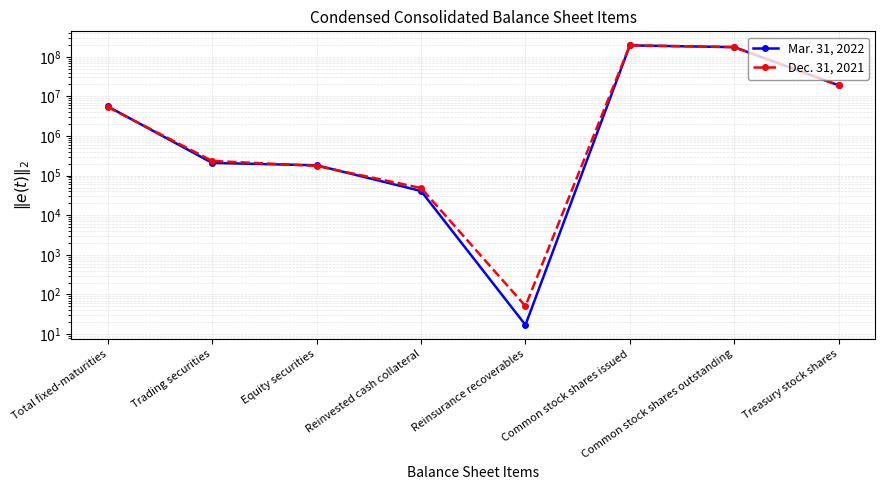

Where do Dec. 31, 2021 and Mar. 31, 2022 first cross each other?

Total fixed-maturities and Trading securities